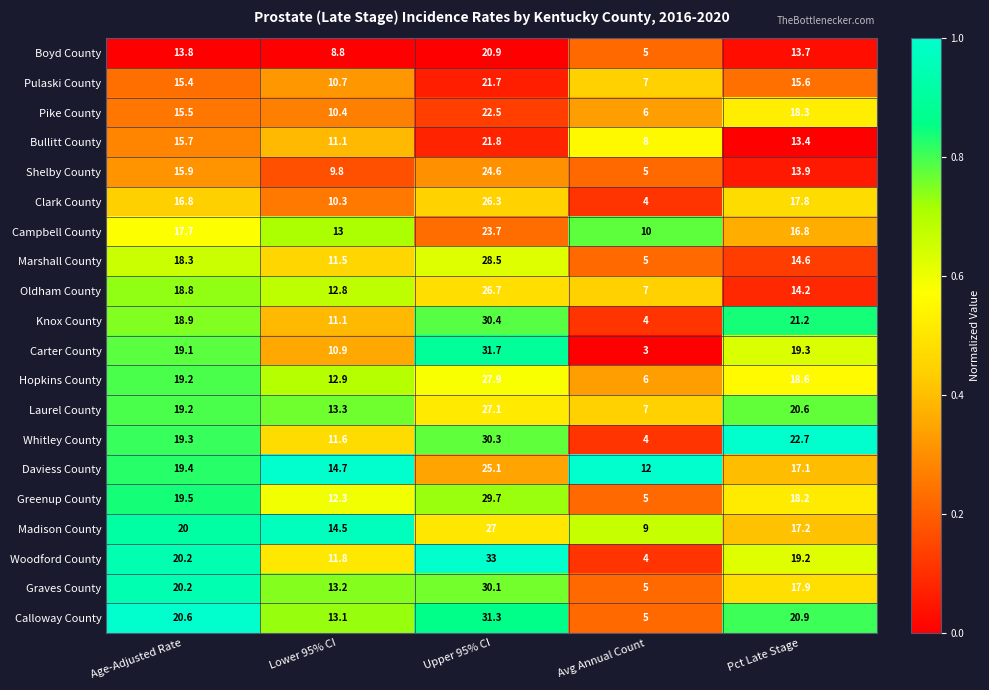

What is the total value across all series at Upper 95% CI?

540.3